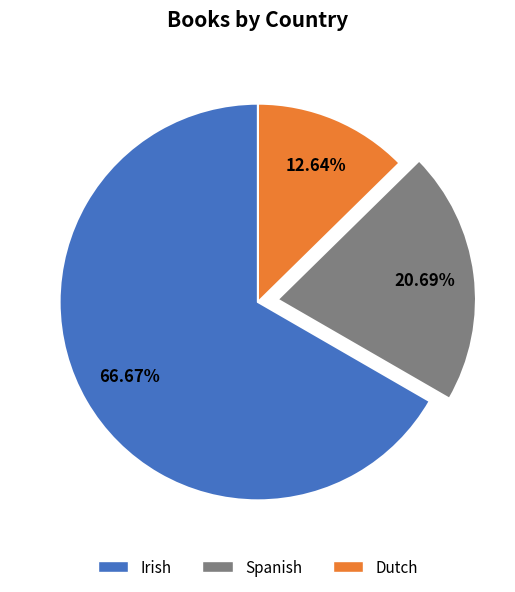

Does Irish account for over 50% of the chart?

Yes